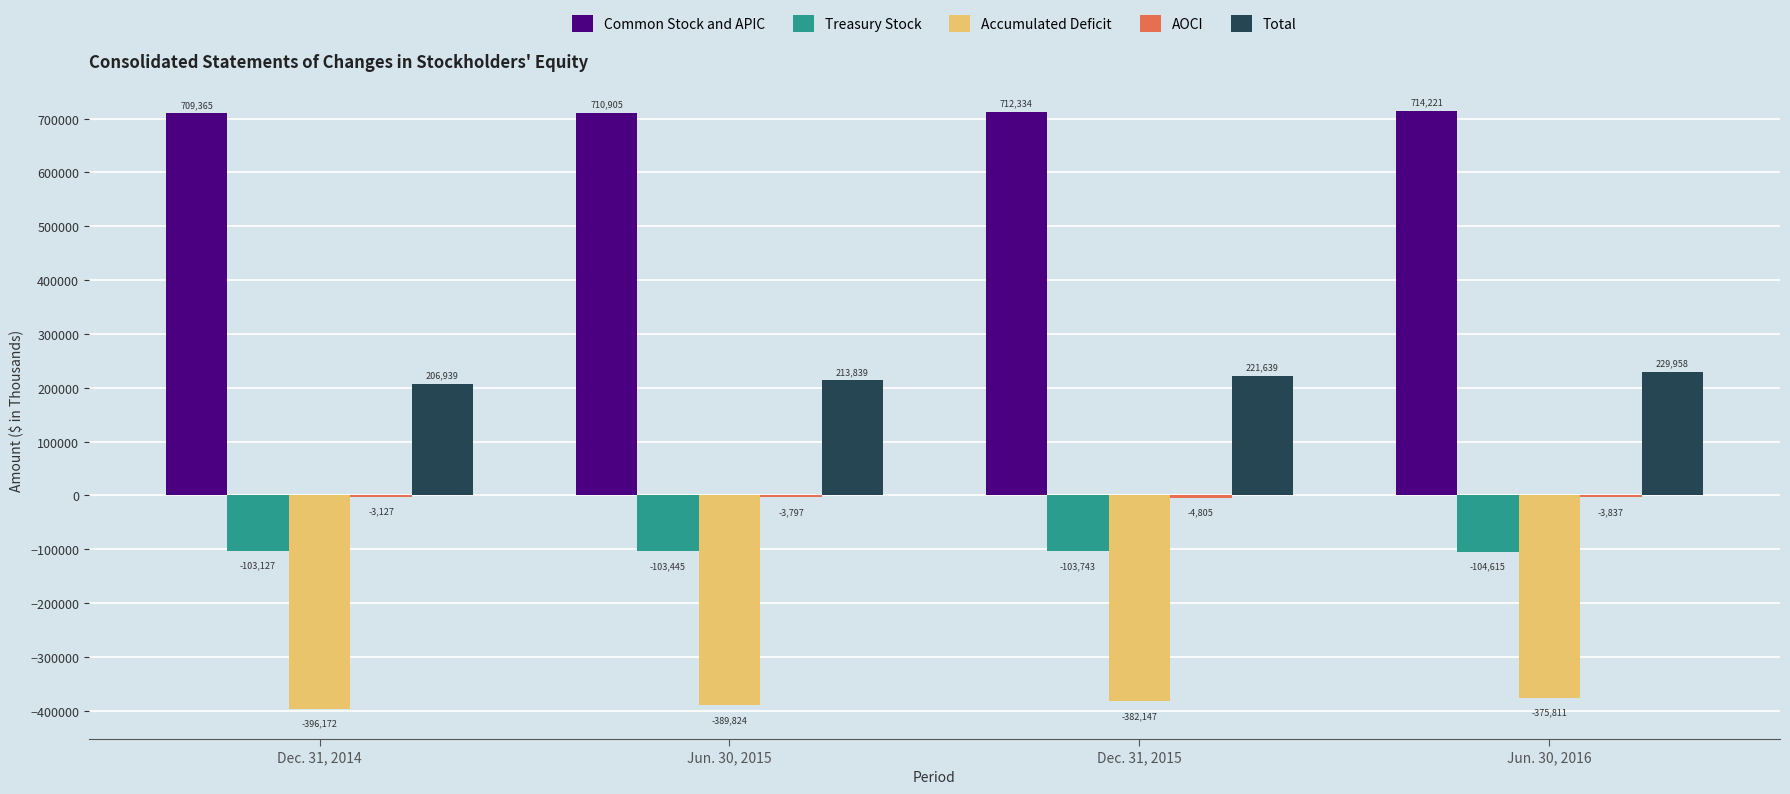

What is the total value across all series at Dec. 31, 2015?

443278